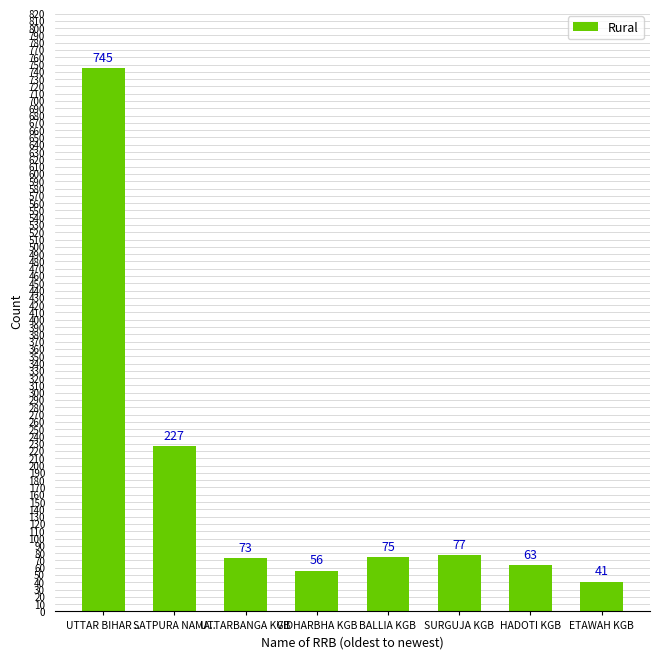

What is the label of the 2nd bar from the left?

SATPURA NAMA..